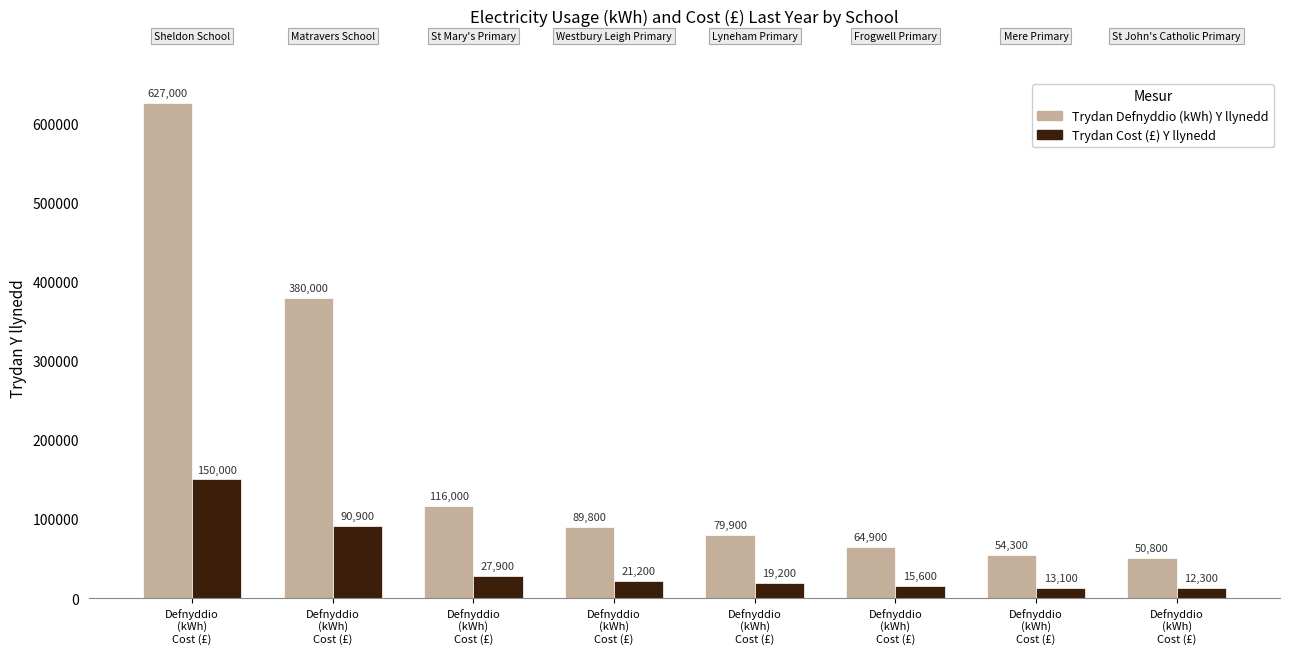

True or false: Trydan Defnyddio (kWh) Y llynedd has a value of 88323 at Defnyddio
(kWh)
Cost (£).

False